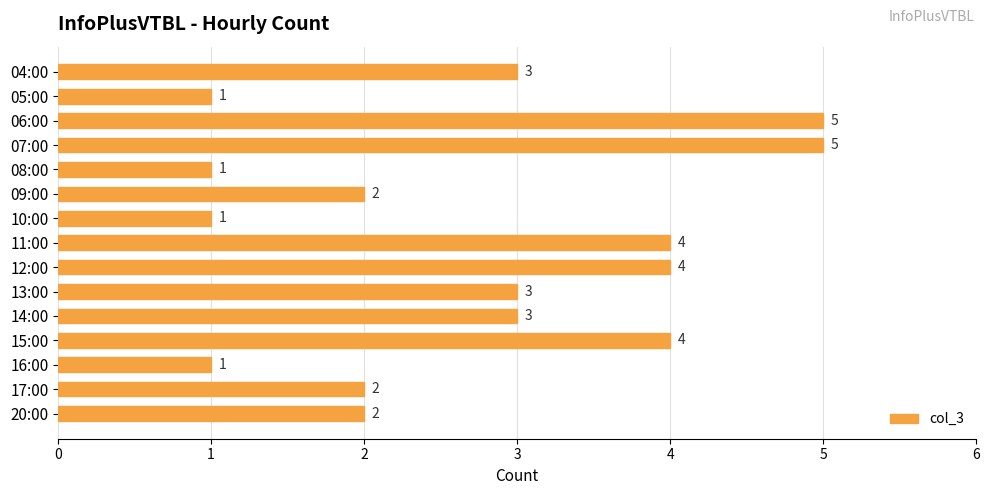

What is the difference between the maximum and minimum values?

4